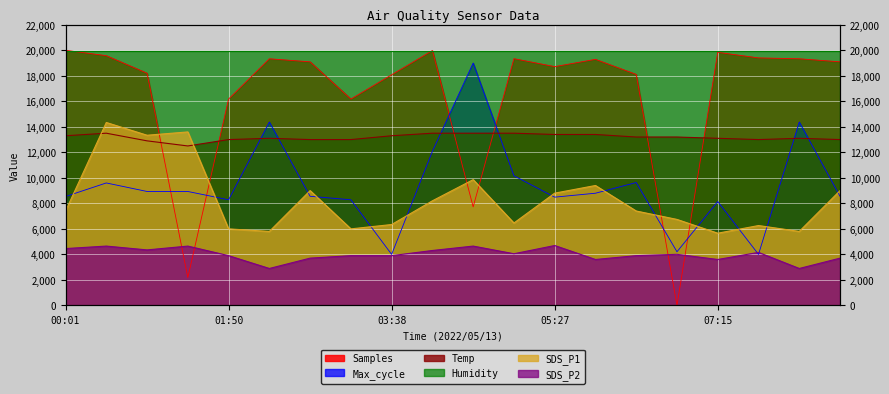

What is the difference between the Samples values at 03:38 and 00:01?

1918.6